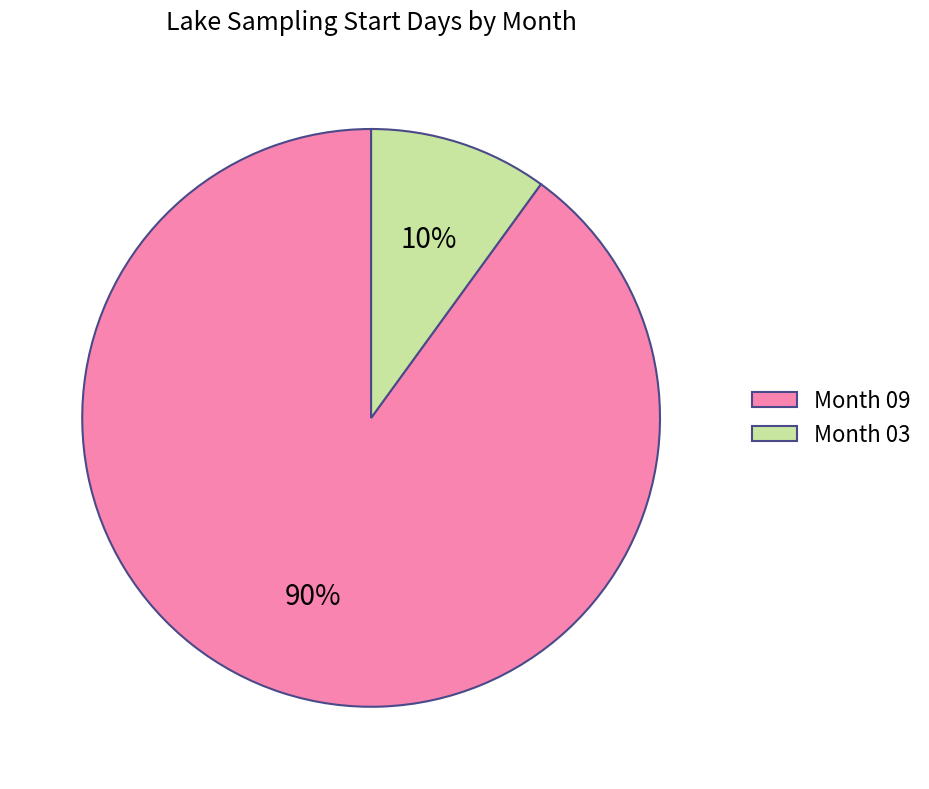

Which has a higher value, Month 03 or Month 09?

Month 09